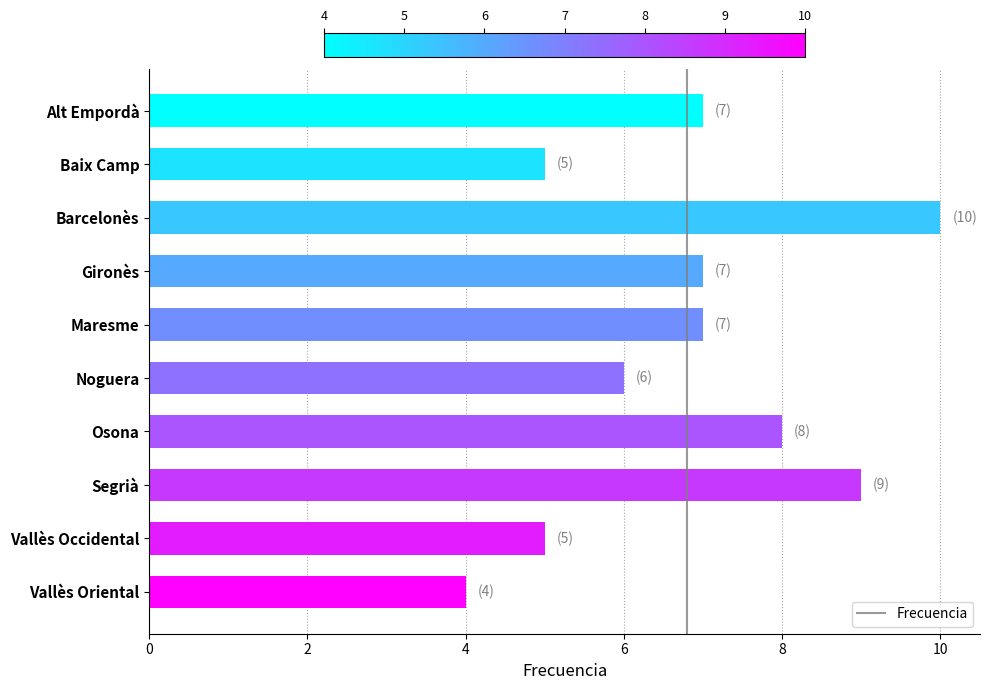

How many values are between 5 and 8?

7